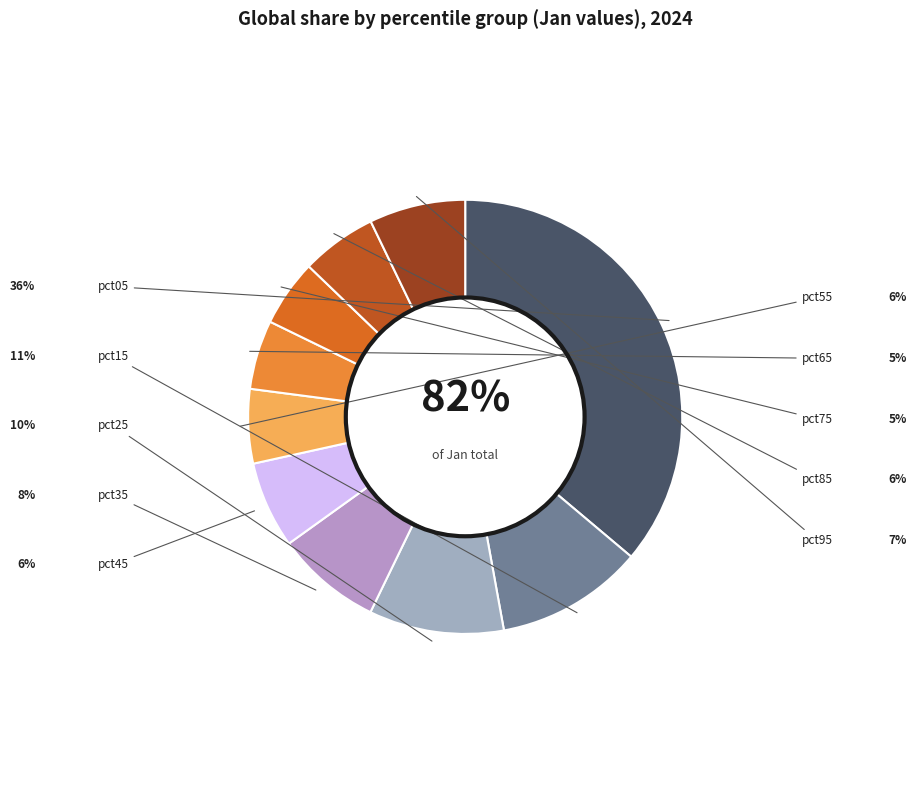

Combined, do pct05 and pct25 account for over 50%?

No